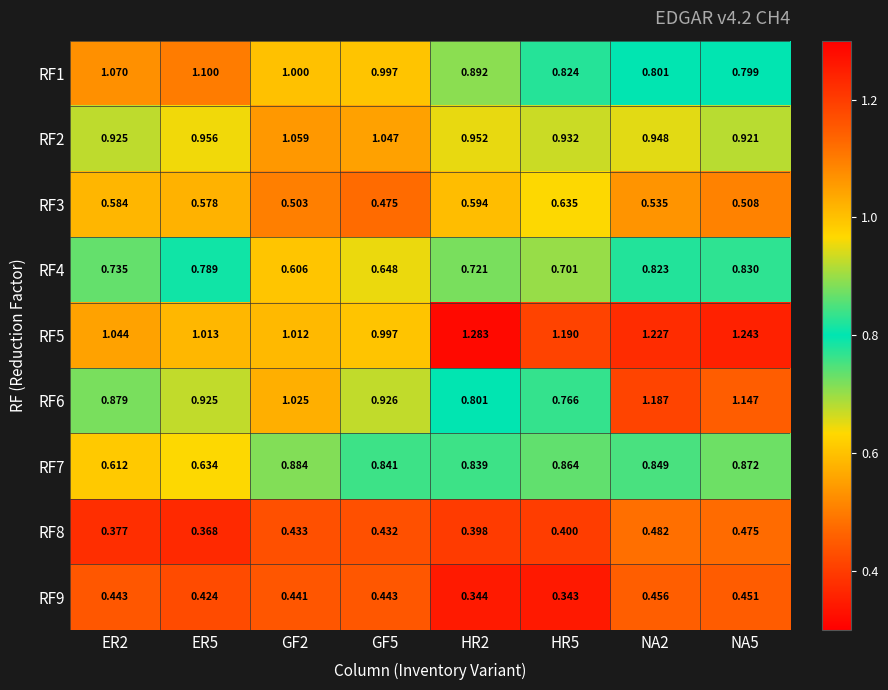

Rank the series at GF2 from highest to lowest value.

RF2, RF6, RF5, RF1, RF7, RF4, RF3, RF9, RF8